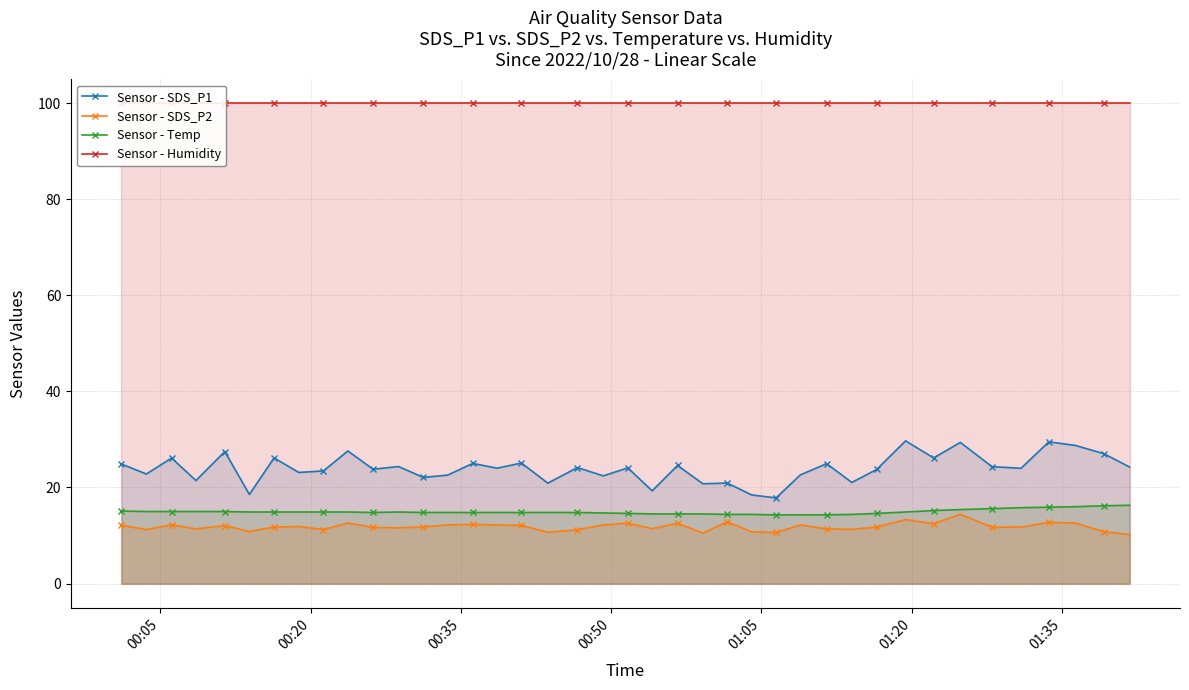

What is the value of the Sensor - SDS_P1 point at the 8th from the left?

23.1